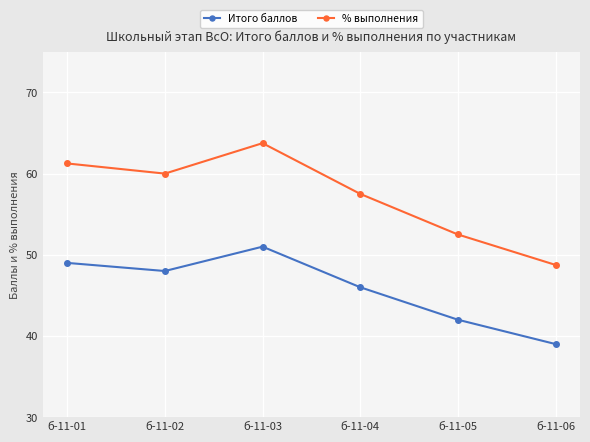

What is the value of the Итого баллов point at the 4th from the left?

46.0